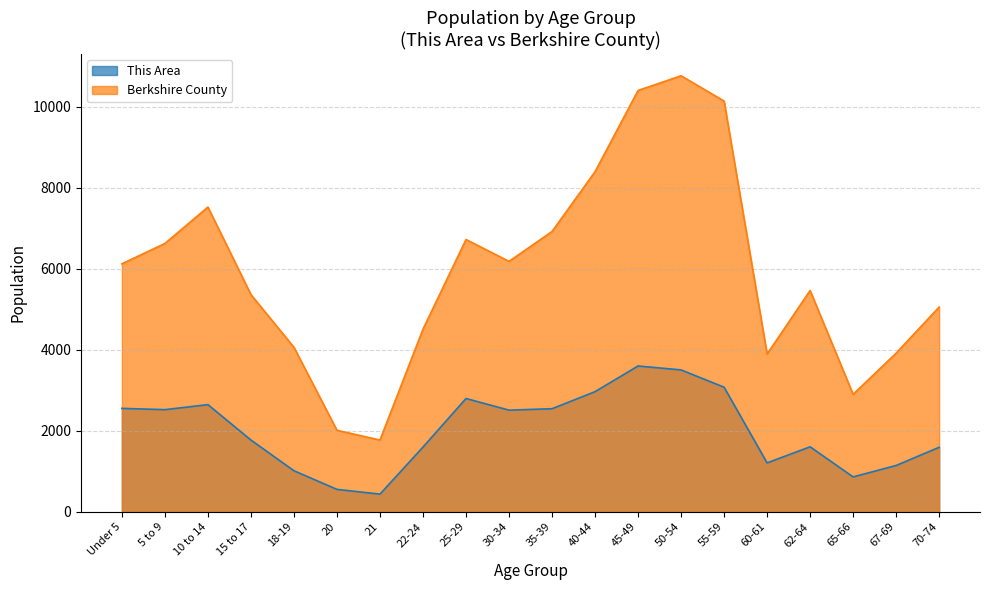

Is it true that This Area equals 1446 at 55-59?

False